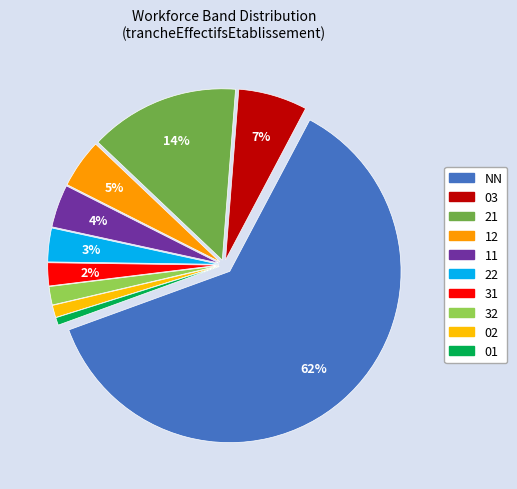

Is 03 the majority of the pie?

No